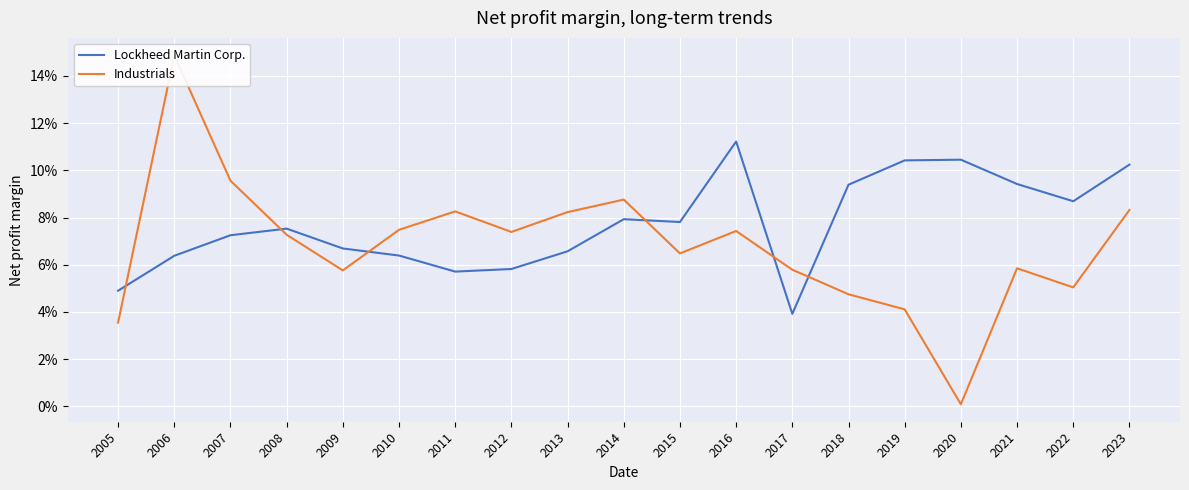

What is the difference between the maximum and minimum values in the Lockheed Martin Corp. series?

0.1